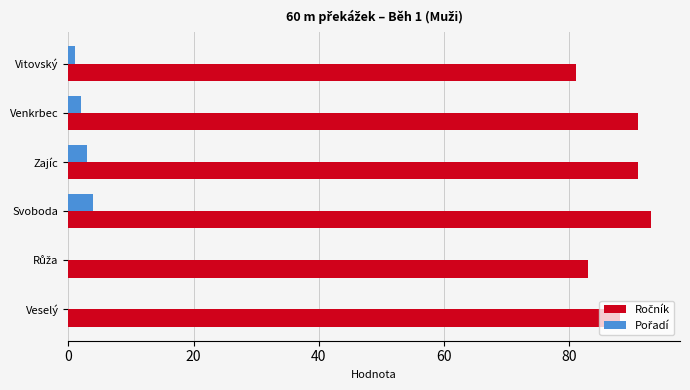

Which label corresponds to the largest value in the chart?

Svoboda